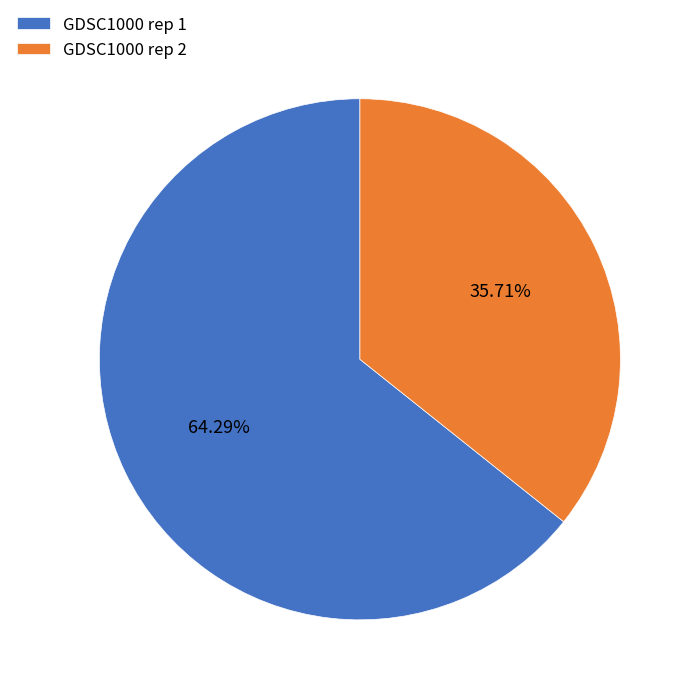

What is the majority slice?

GDSC1000 rep 1